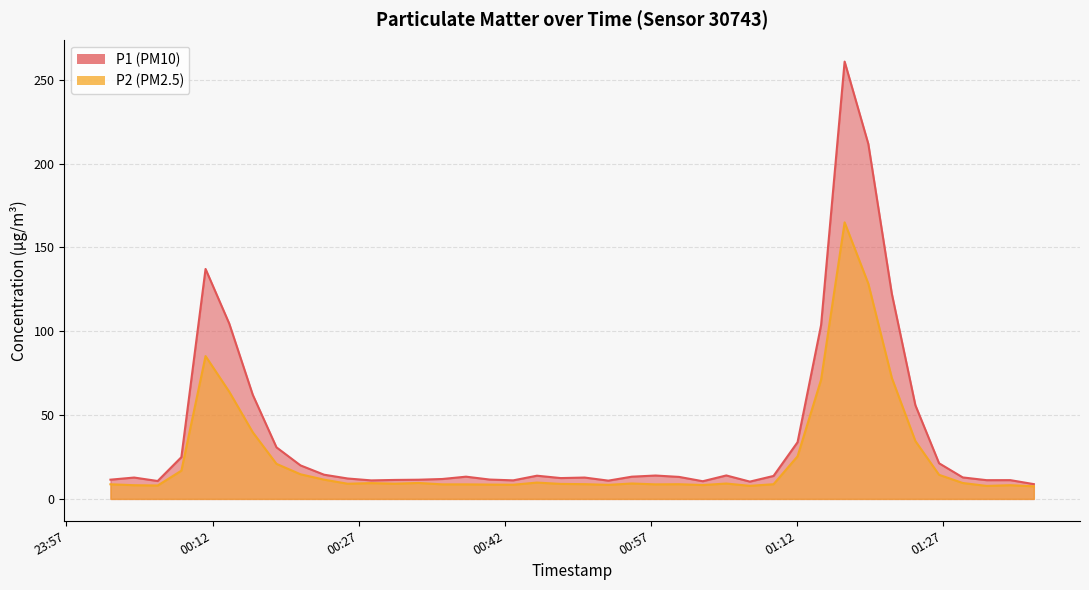

Which series changed the most between 2023-12-29T00:38:02 and 2023-12-29T01:02:21?

P1